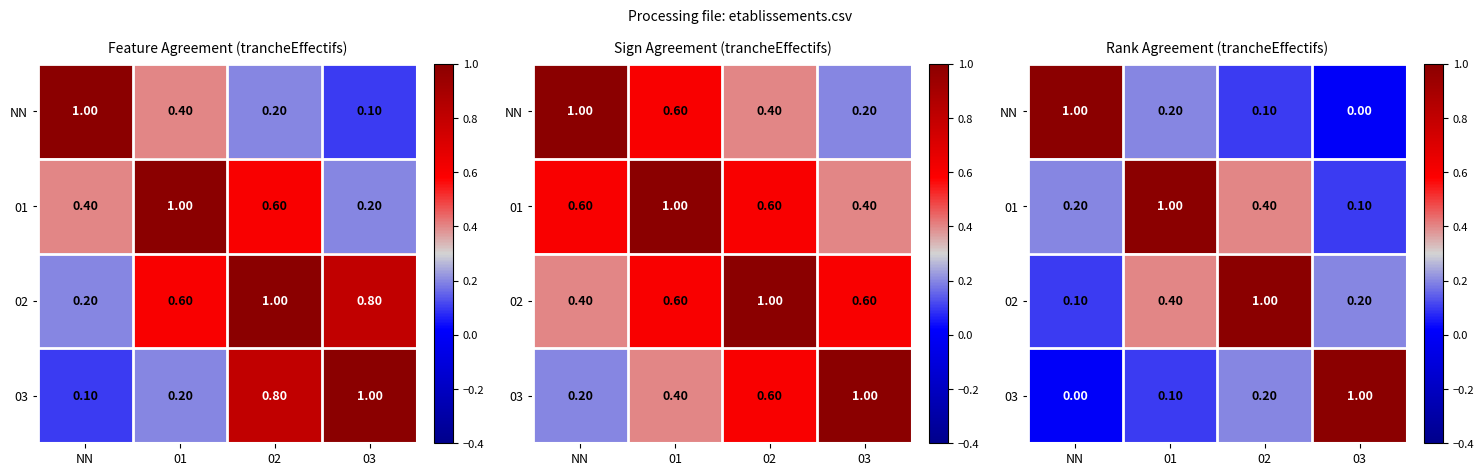

What is the total value across all series at 02?

1.7